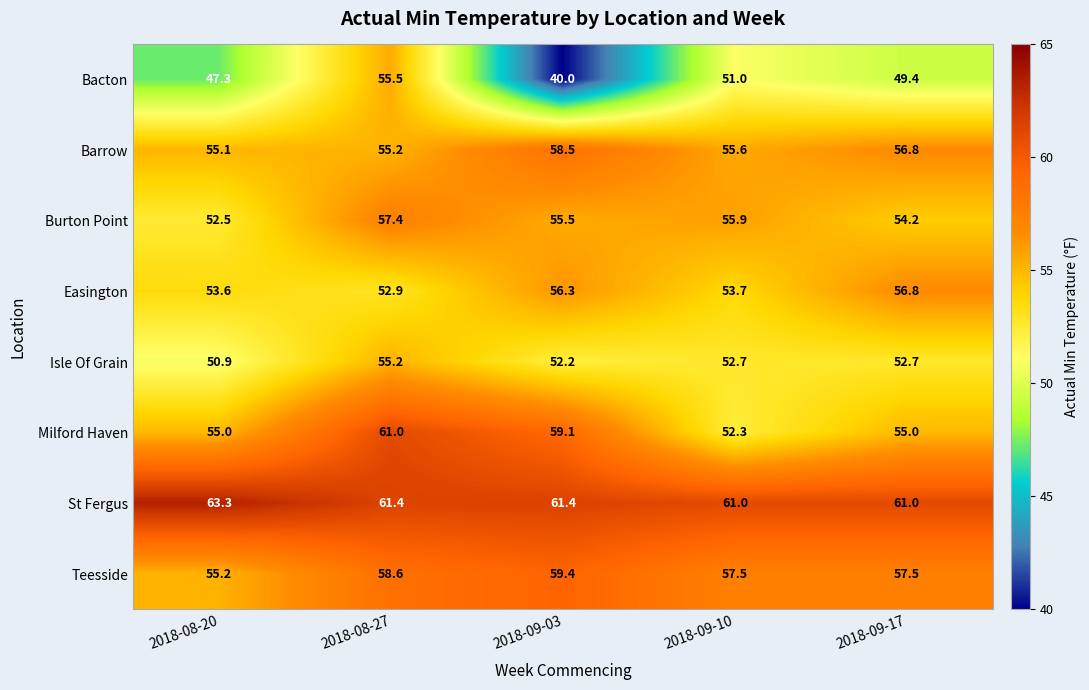

Which category has the lowest value in the Teesside series?

2018-08-20